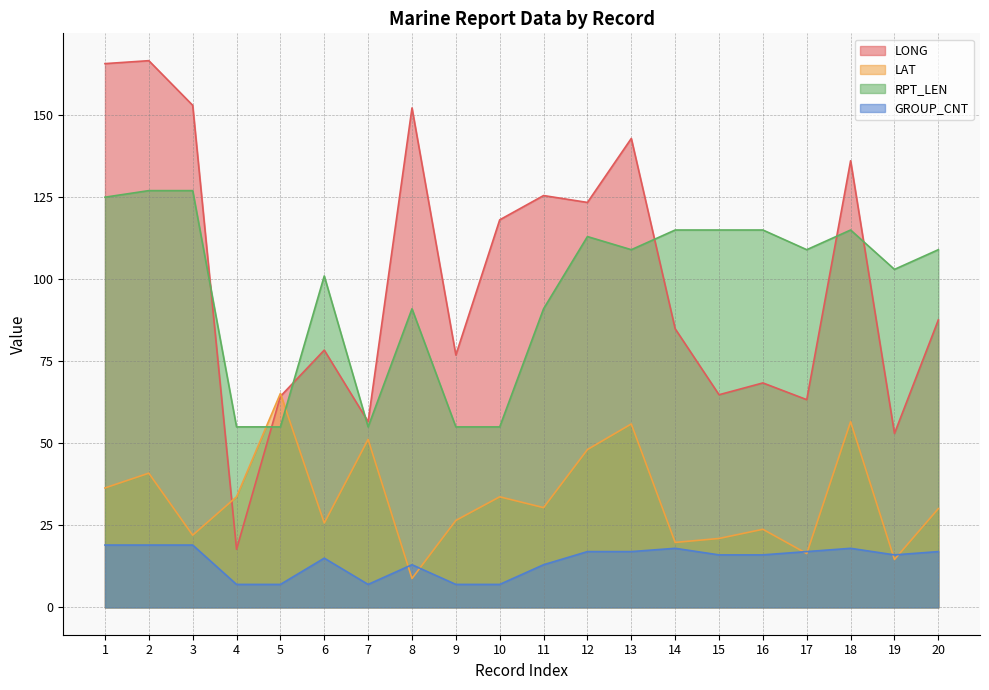

True or false: GROUP_CNT and RPT_LEN intersect in this chart.

False